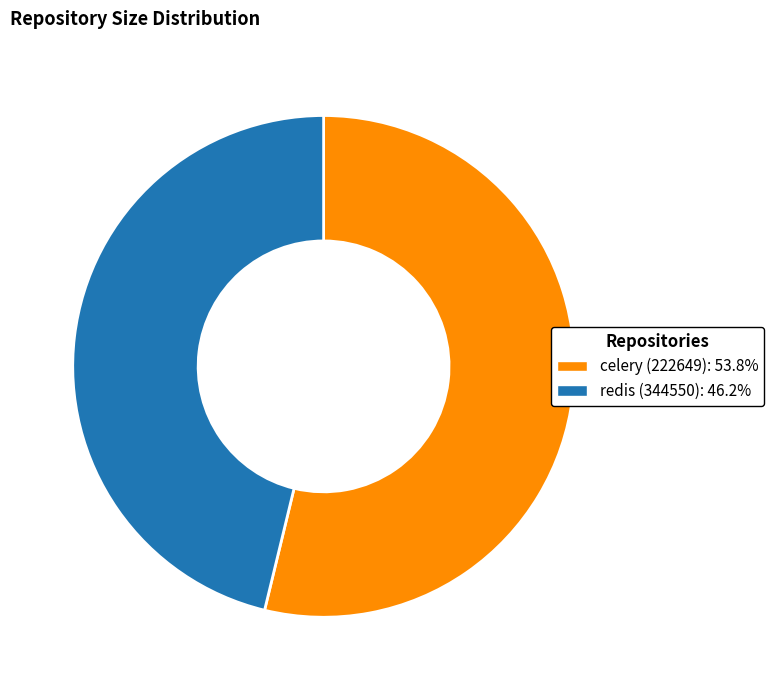

Which slice represents more than half of the pie?

celery (222649)